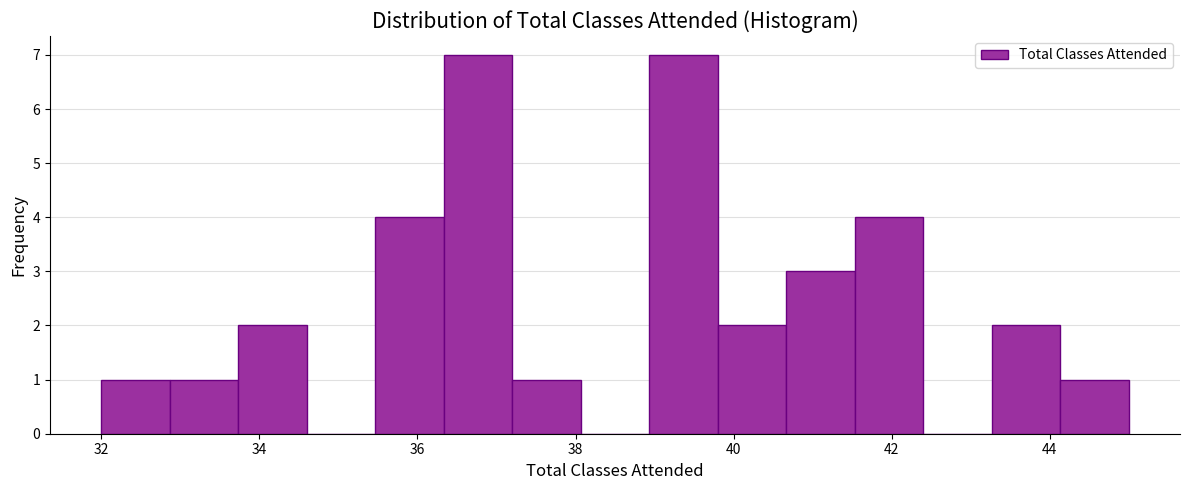

What is the height of the bar covering 32.8 to 33.8 on the x-axis? Neither the bar edges nor the heights are printed on the chart, so give them approximately, as read against the axes.

1